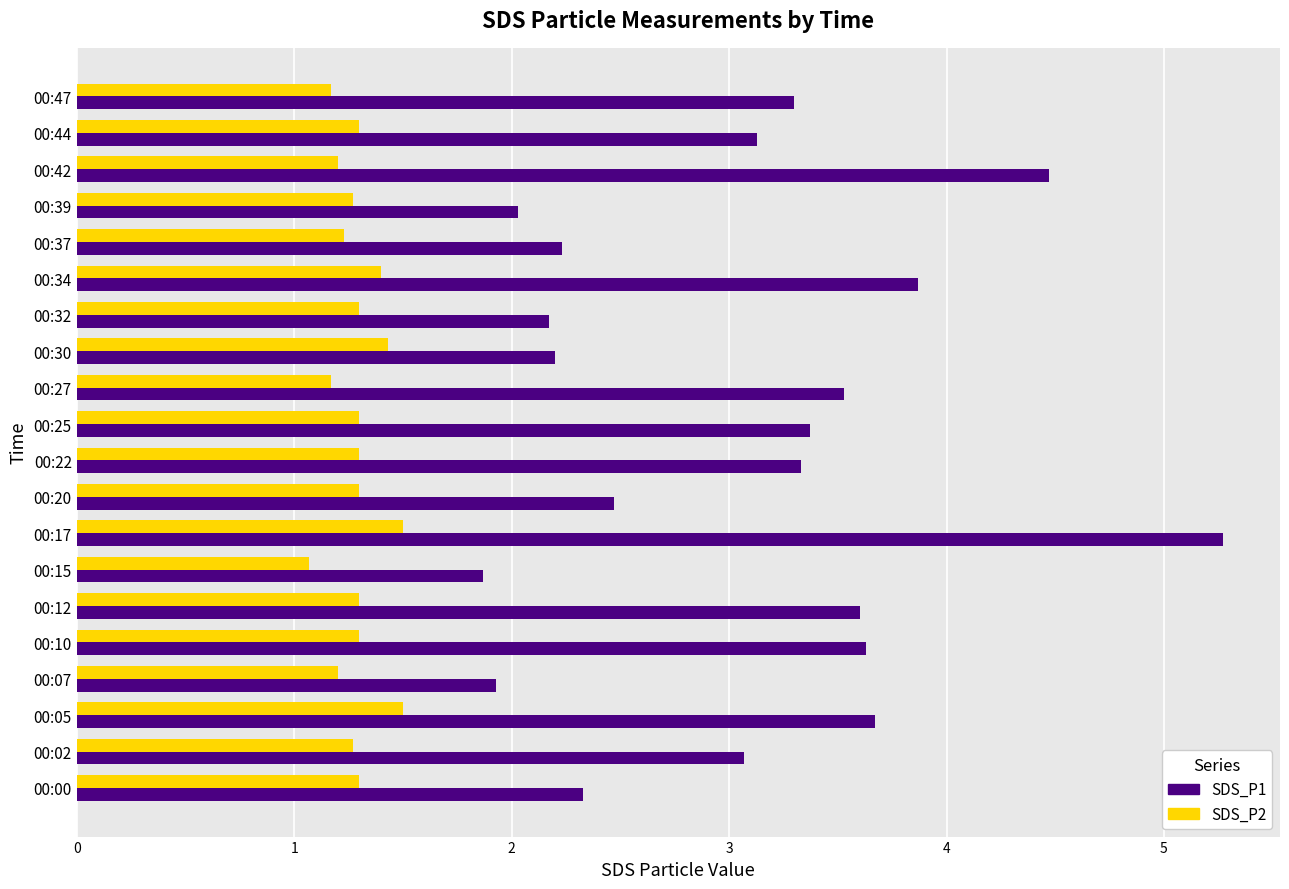

What is the spread (max minus min) of values at 00:02?

1.8